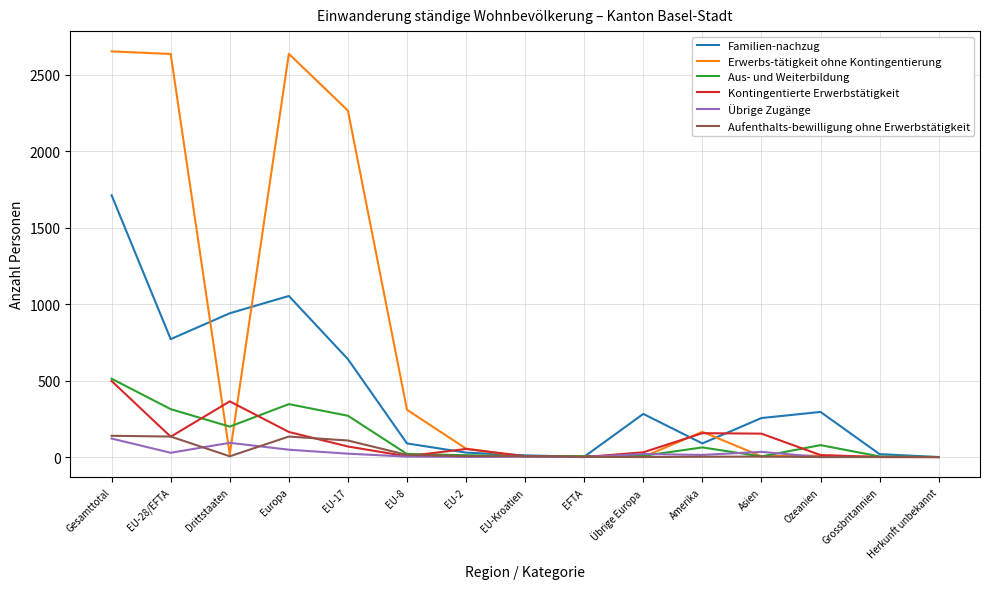

What value does the Erwerbs-tätigkeit ohne Kontingentierung series have at EU-8, to the nearest 50?

300